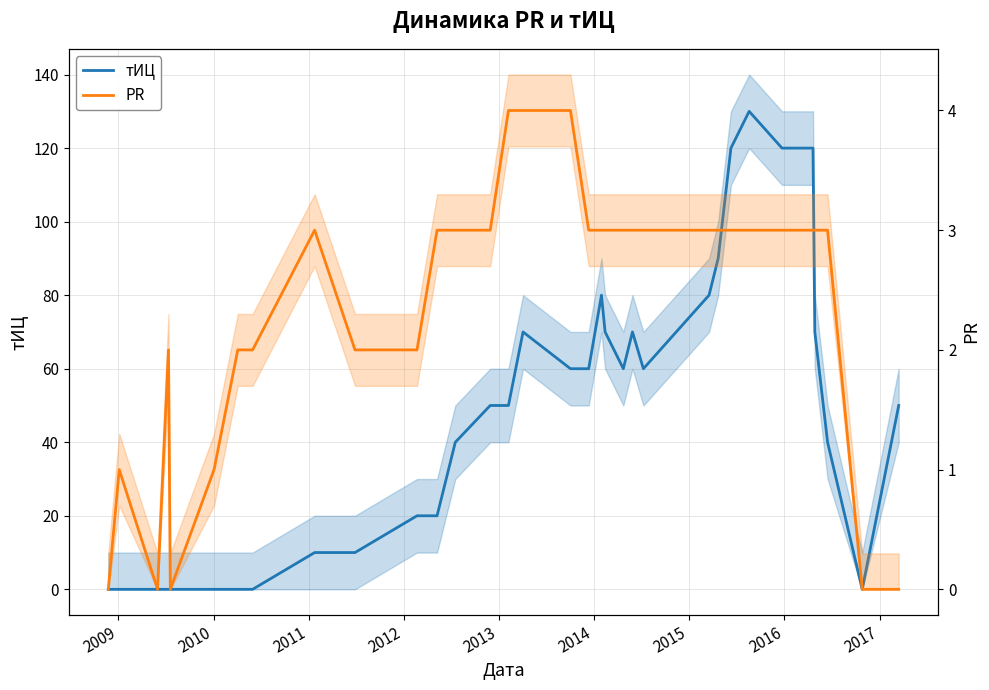

Where do PR and тИЦ first cross each other?

2015 and 2016